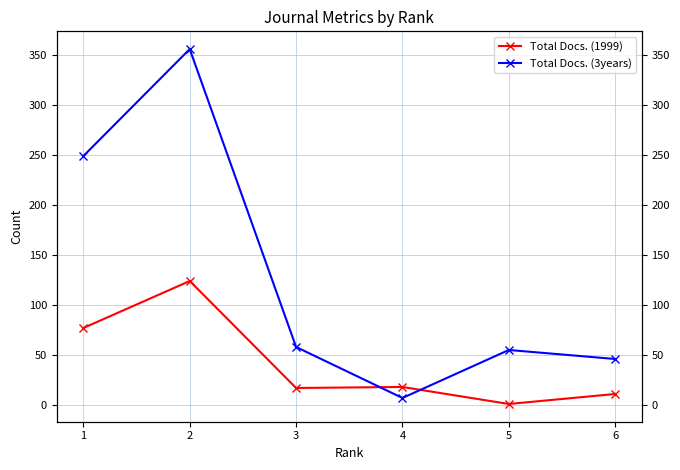

Reading left to right, extract all data points from this chart.

Total Docs. (1999): 1=77	2=124	3=17	4=18	5=1	6=11
Total Docs. (3years): 1=249	2=356	3=58	4=7	5=55	6=46